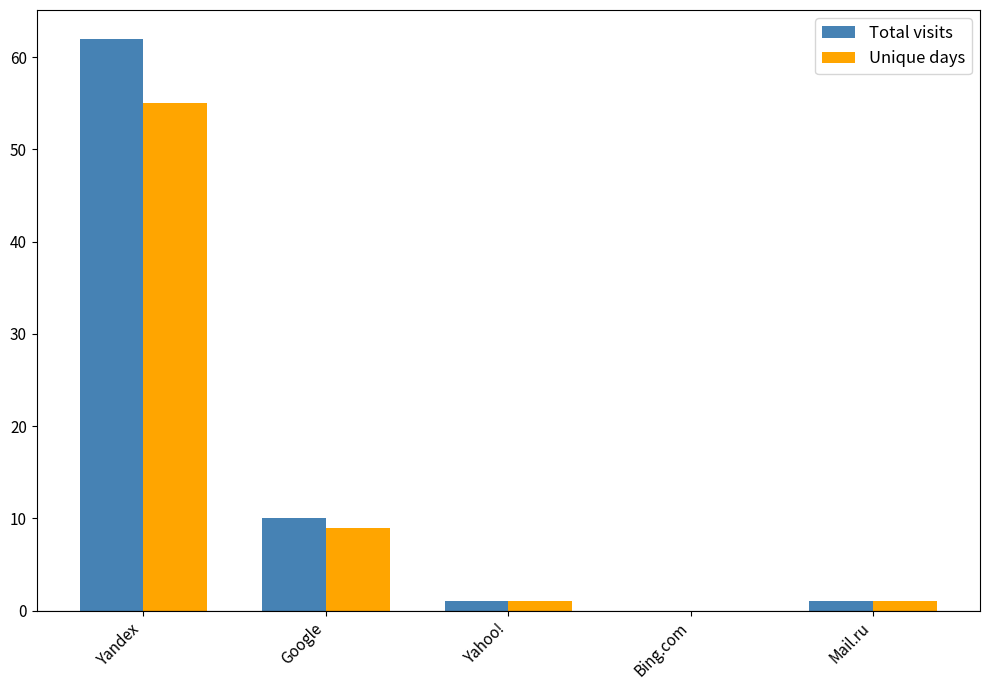

Reading left to right, what are all the values shown in this chart?

Total visits: 62	10	1	0	1
Unique days: 55	9	1	0	1